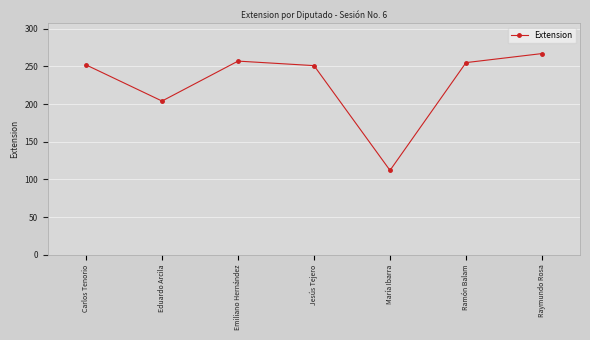

What is the change in value from Emiliano Hernández to Ramón Balam?

-2